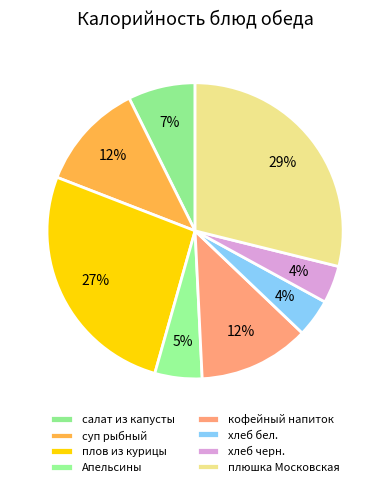

Which category has the biggest portion of the pie?

плюшка Московская